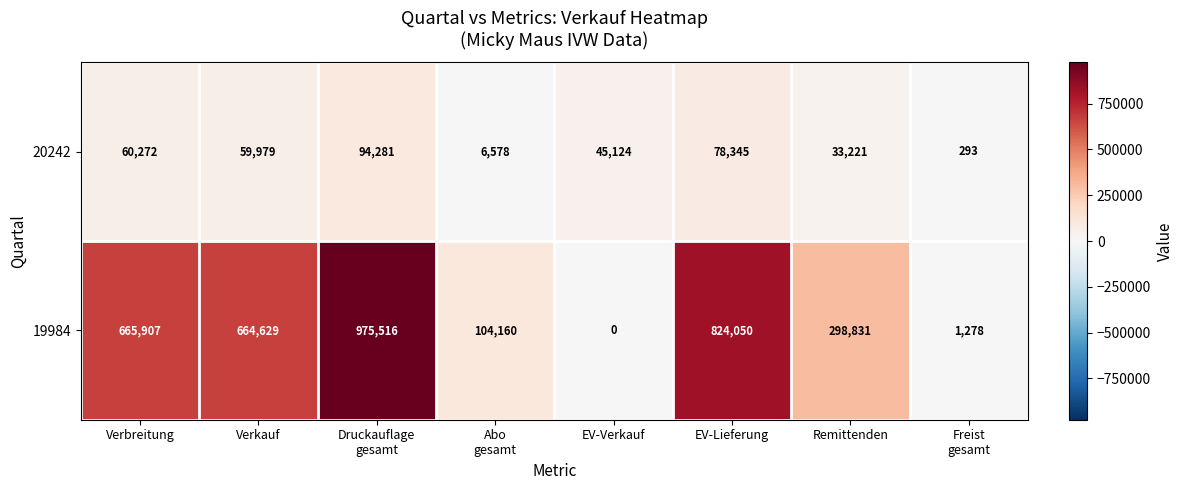

How many series are shown in this chart?

2